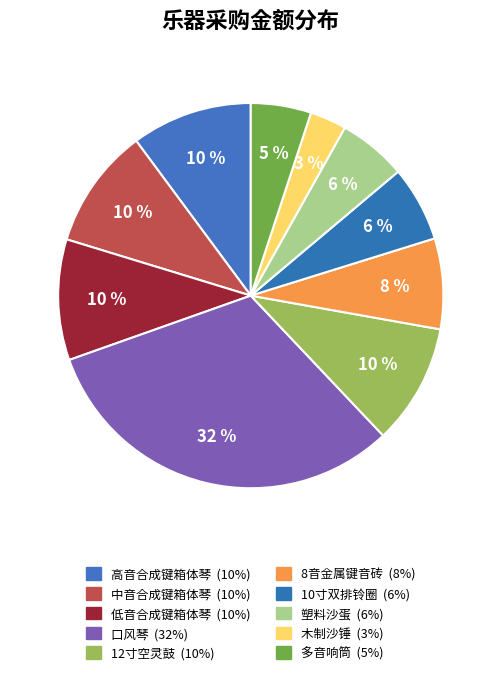

What percentage do 口风琴 and 木制沙锤 together represent?

34.7%